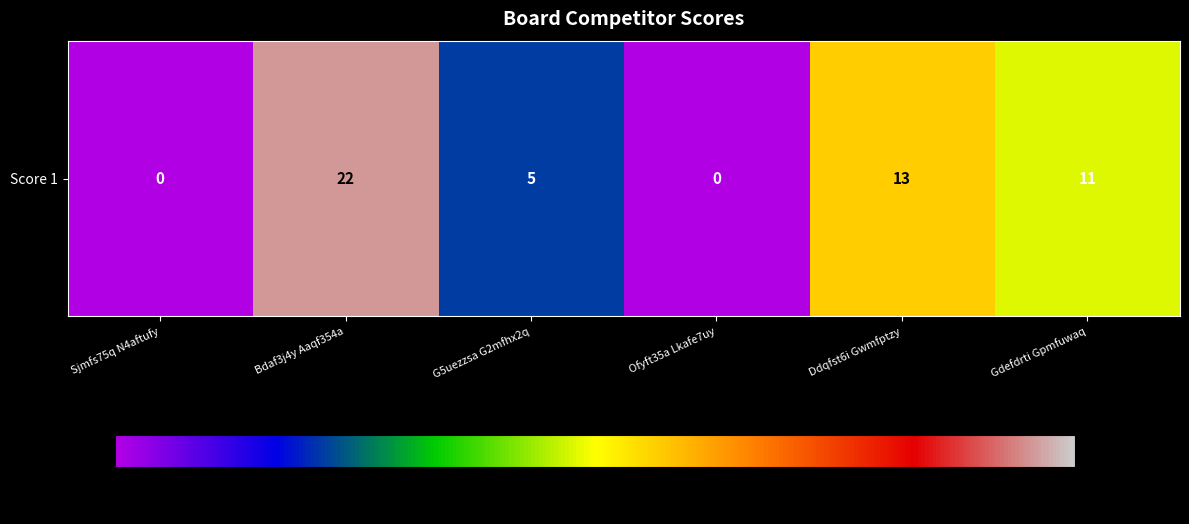

Reading right to left, extract all data points from this chart.

Gdefdrti Gpmfuwaq=11	Ddqfst6i Gwmfptzy=13	Ofyft35a Lkafe7uy=0	G5uezzsa G2mfhx2q=5	Bdaf3j4y Aaqf354a=22	Sjmfs75q N4aftufy=0